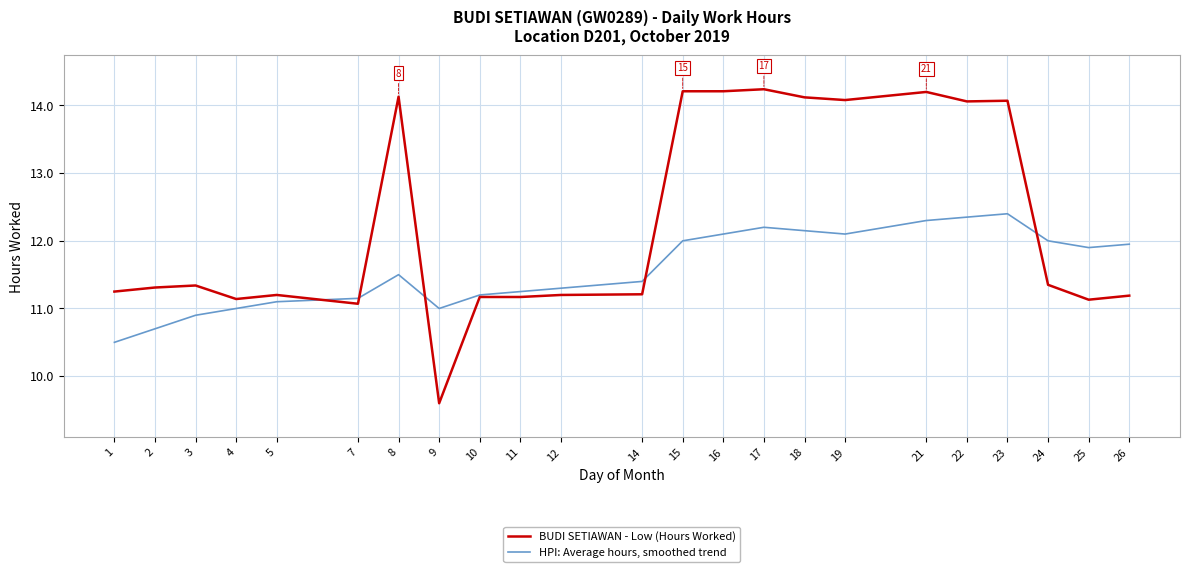

True or false: BUDI SETIAWAN - Low (Hours Worked) and HPI: Average hours, smoothed trend cross at least once.

True